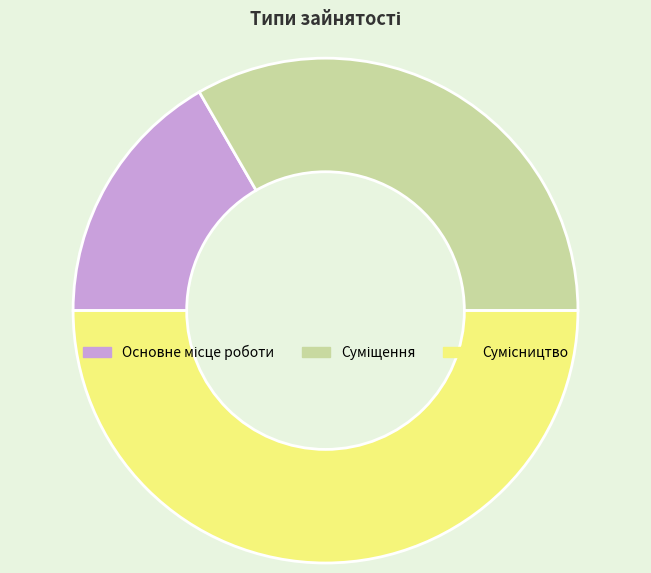

Does Основне місце роботи represent more than half of the total?

No